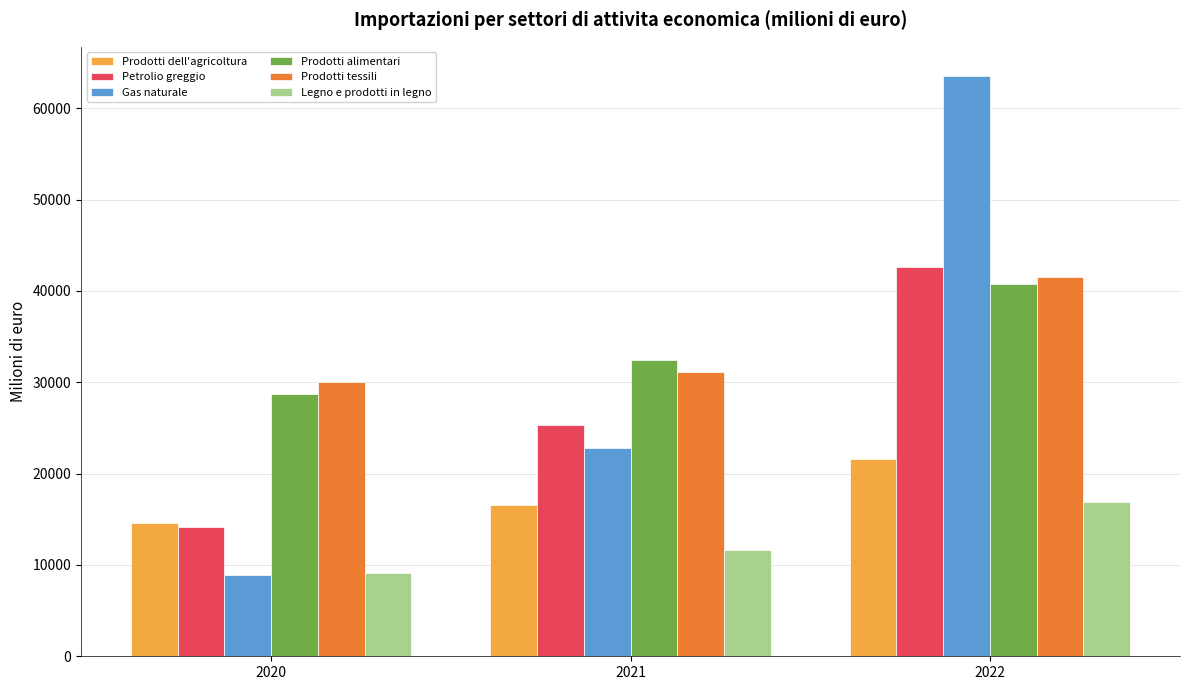

How many values in the Prodotti tessili series are below 31165?

1